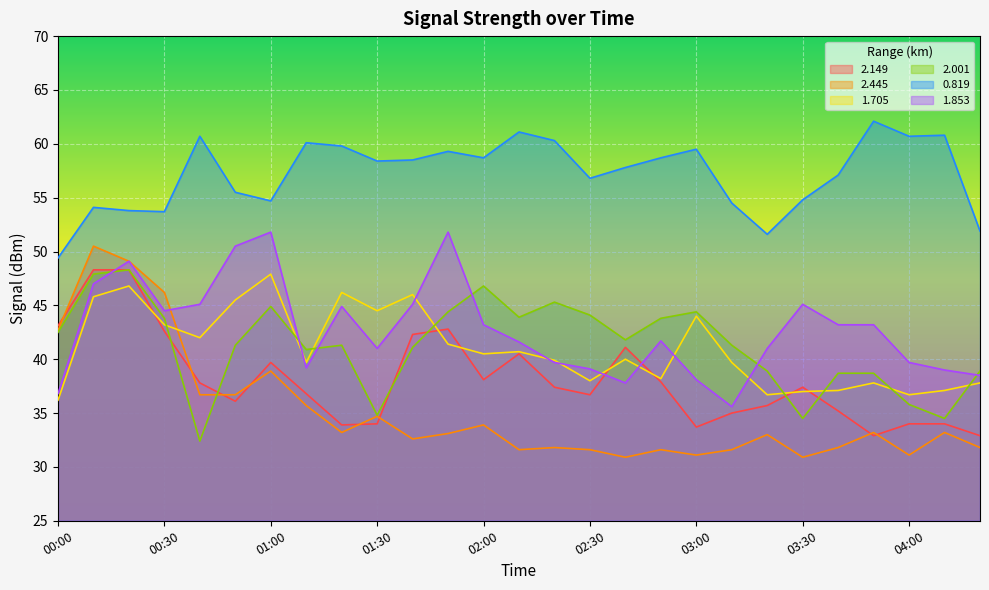

What is the label of the 9th point from the left?

01:20